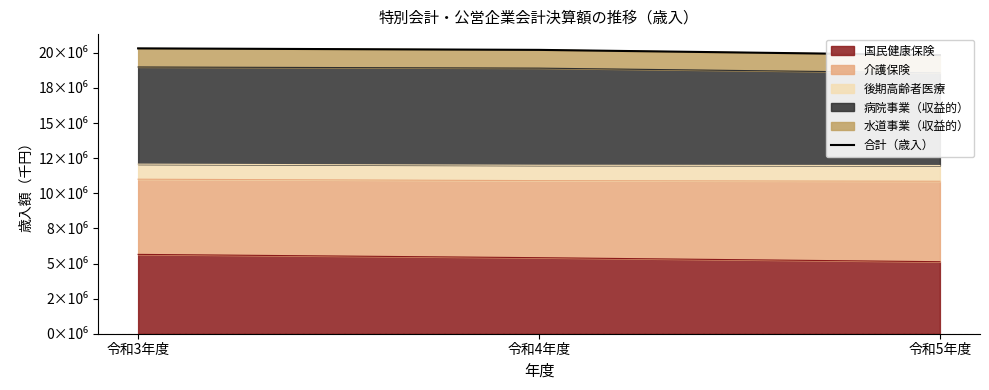

Reading left to right, list all the values displayed in this chart.

20320316	20213823	19843653